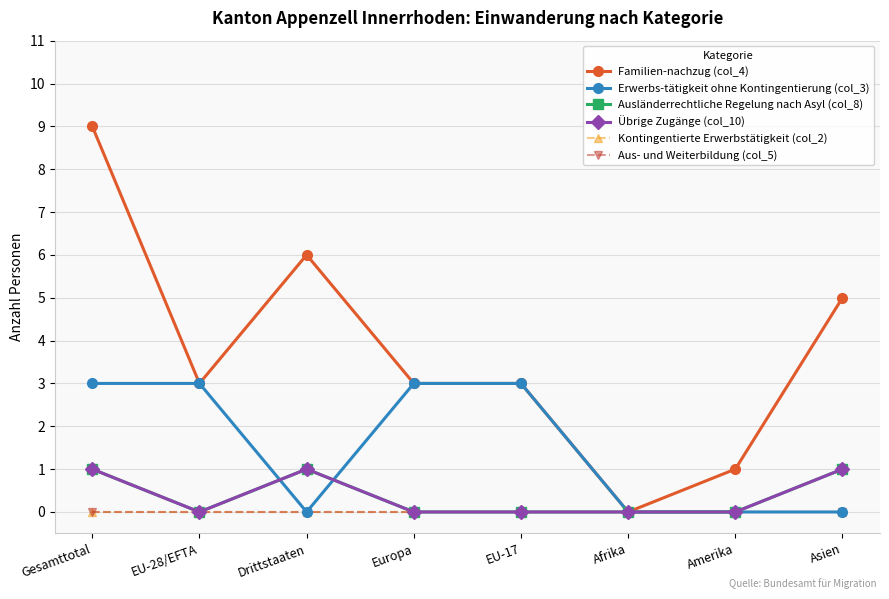

Is this an area chart (filled region under the line)?

No